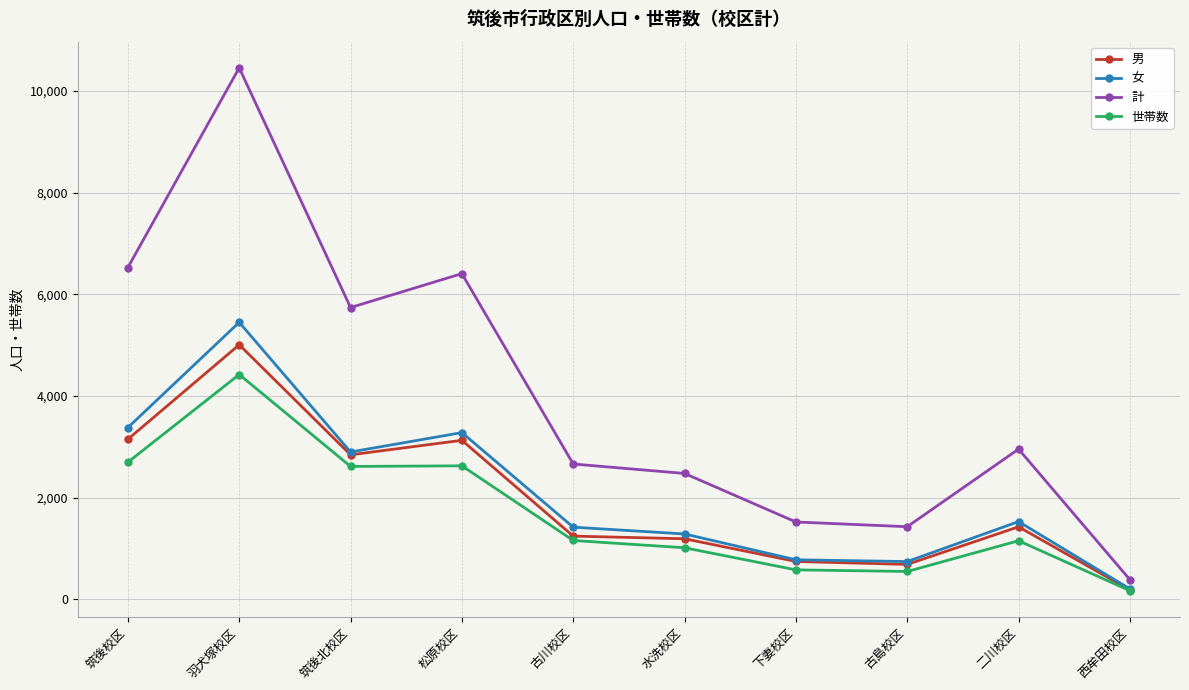

At which category does the chart reach its minimum across all series?

西牟田校区